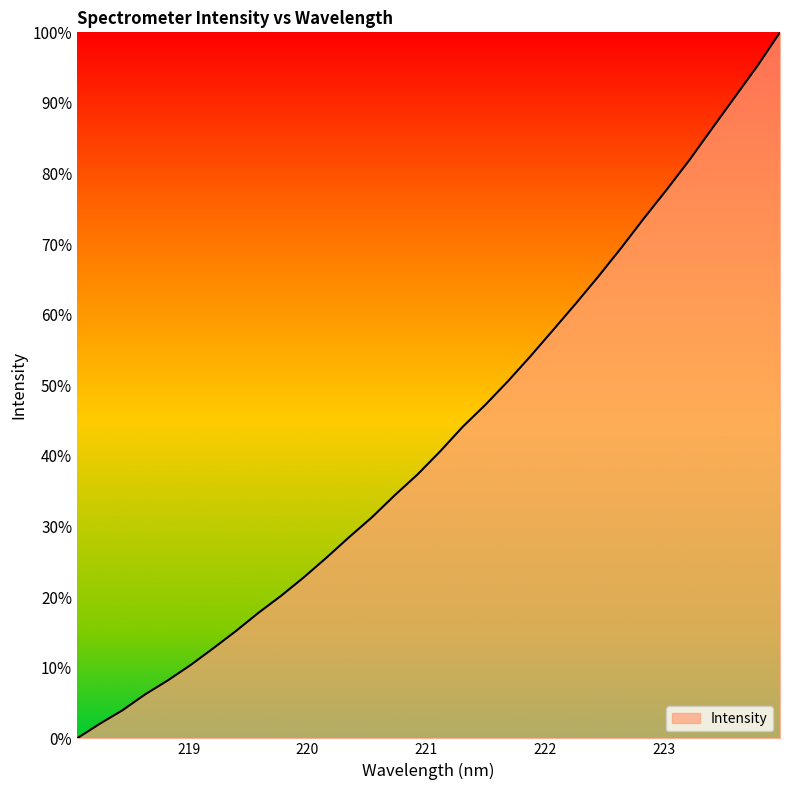

What is the maximum value shown in the chart?

100.0